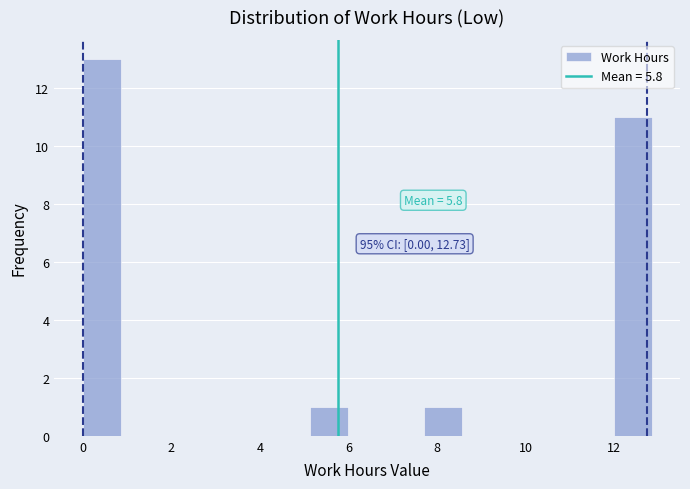

Over which range of the x-axis is the bar tallest?

0.0 to 0.8